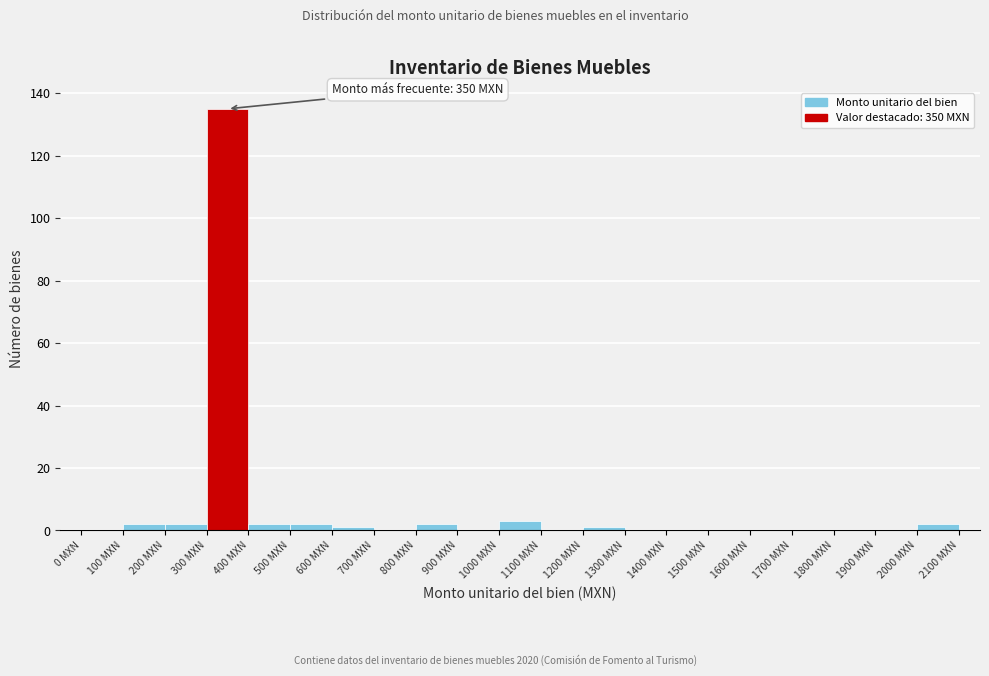

Over which range of the x-axis is the bar tallest?

300 to 400